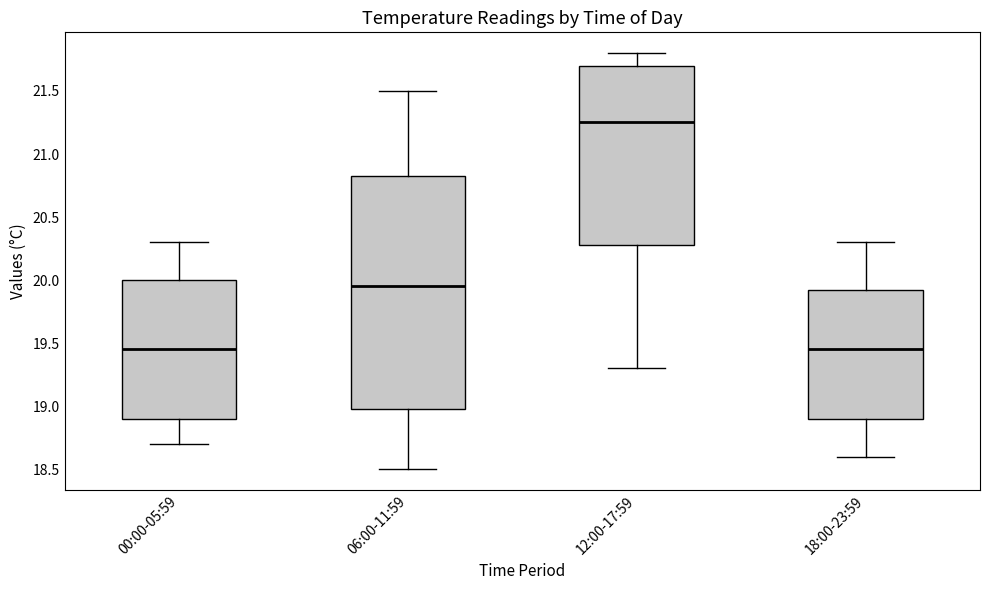

Reading left to right, read every box against the y-axis: the position of its median line, the range the box covers, and the ends of its whiskers. The values are not printed on the chart, so give them approximately, as read against the axis.

00:00-05:59: median 19.45, box 18.90 to 20.00, whiskers 18.70 to 20.30
06:00-11:59: median 19.95, box 19.00 to 20.85, whiskers 18.50 to 21.50
12:00-17:59: median 21.25, box 20.30 to 21.70, whiskers 19.30 to 21.80
18:00-23:59: median 19.45, box 18.90 to 19.95, whiskers 18.60 to 20.30